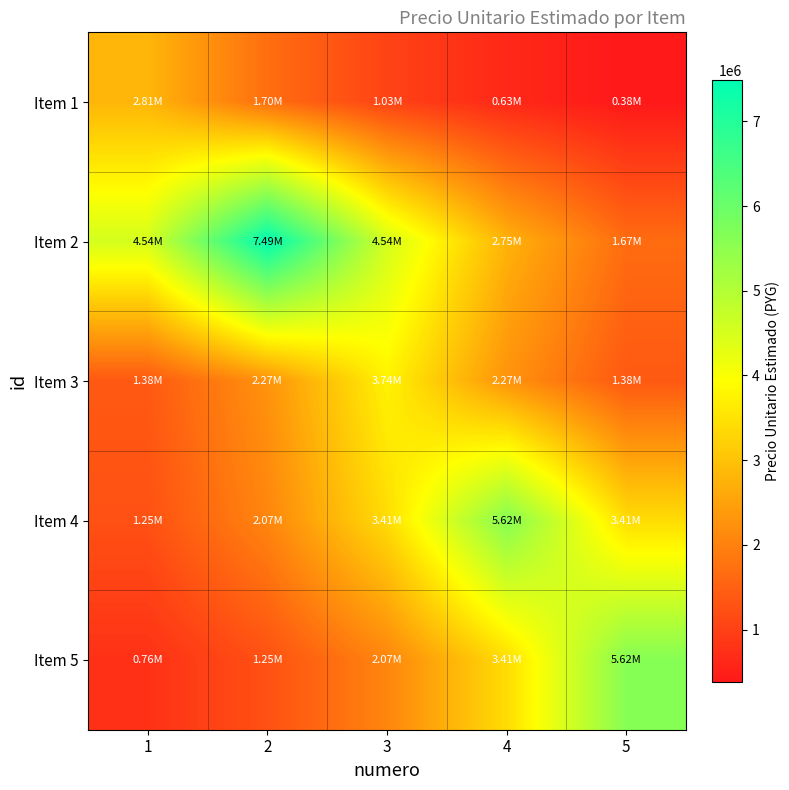

Count the number of data series in this chart.

5